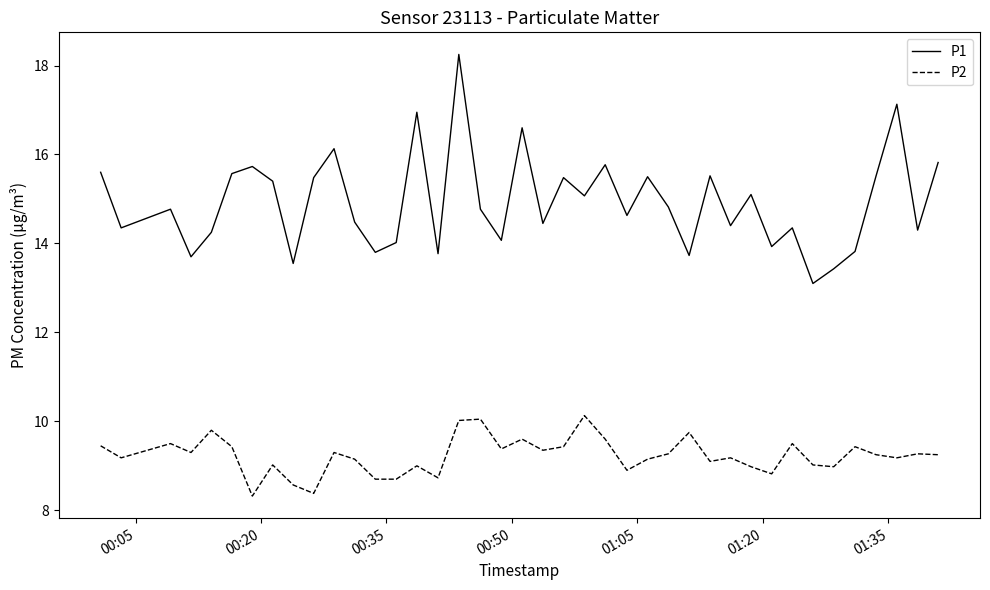

True or false: P2 and P1 cross at least once.

False